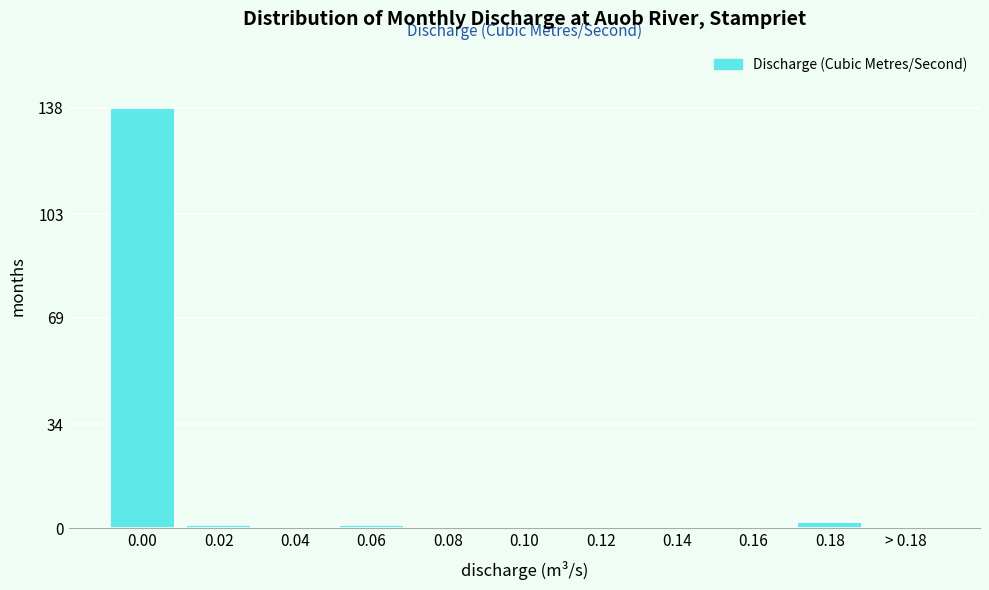

Reading left to right, list all the values displayed in this chart.

0.00=138	0.02=1	0.04=0	0.06=1	0.08=0	0.10=0	0.12=0	0.14=0	0.16=0	0.18=2	> 0.18=0